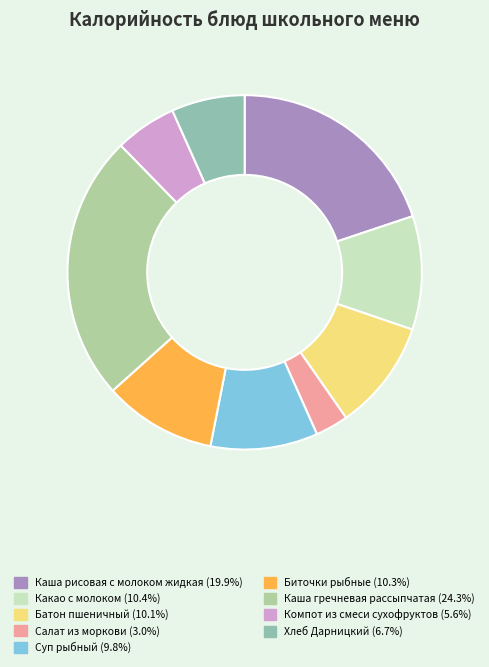

The Салат из моркови slice represents 3% of the pie. True or false?

True